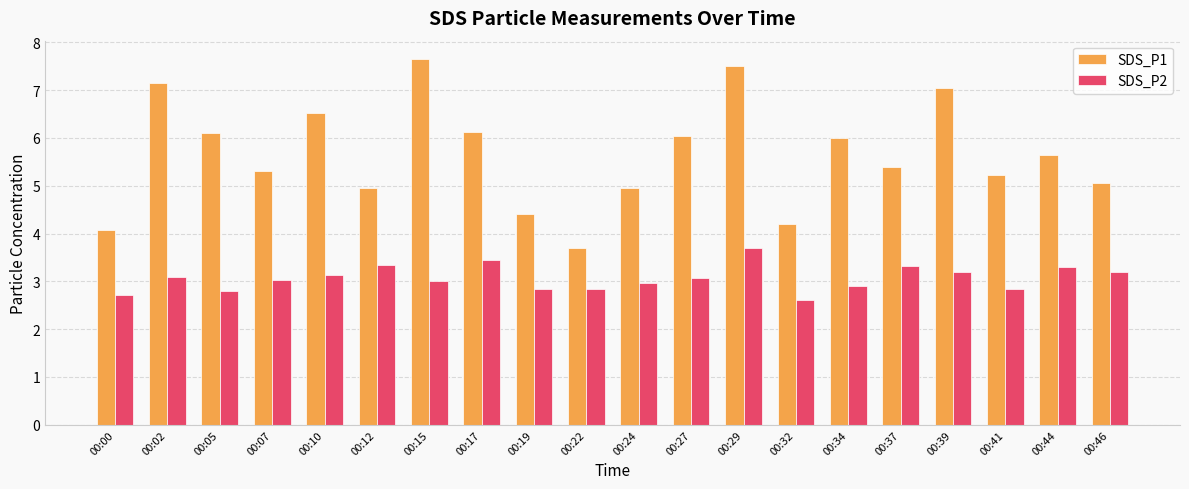

Read the SDS_P1 value at 00:17.

6.1